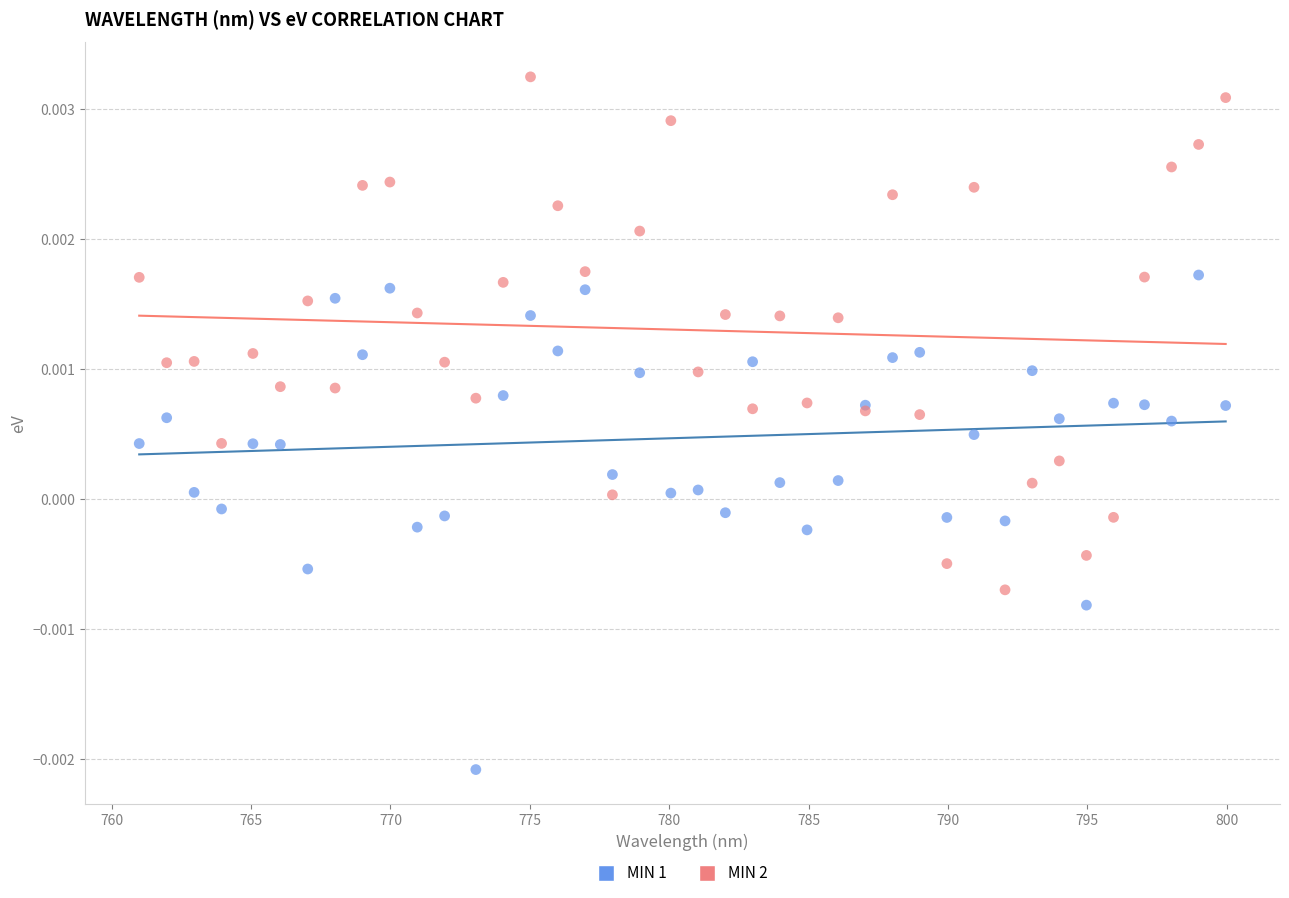

What is the X range (max minus min) for the scatter plot?

39.0